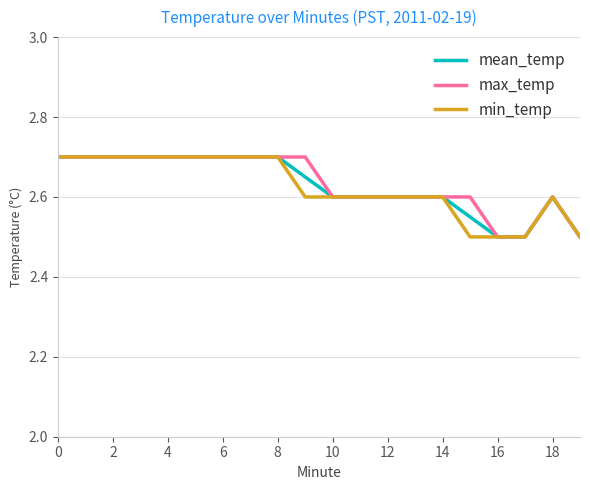

What is the highest value of the min_temp series?

2.7